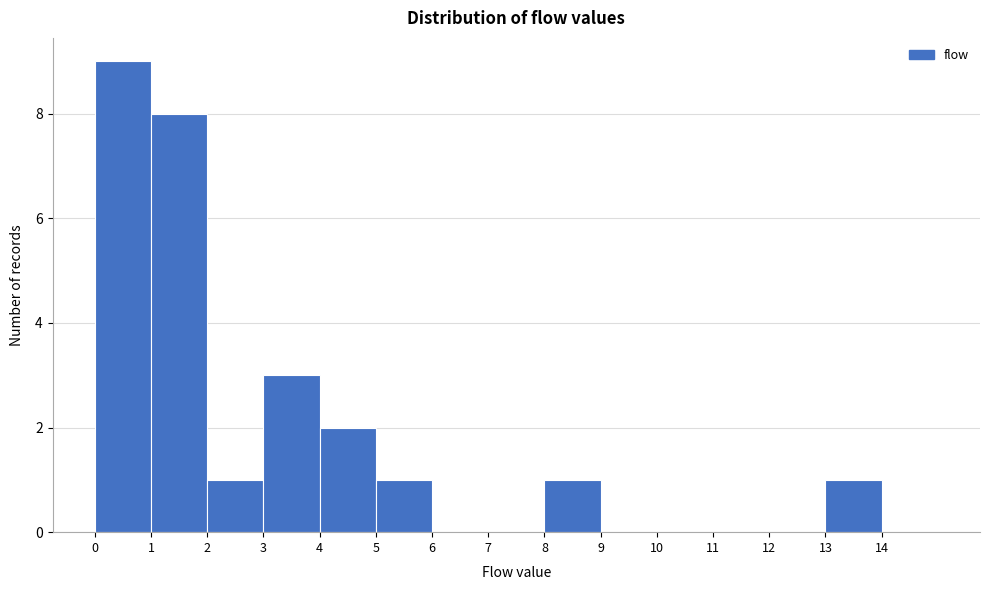

Reading left to right, transcribe this chart: for each bar, give the range it covers on the x-axis and its height. The values are not printed on the chart, so give them approximately, as read against the axis.

0 to 1: 9
1 to 2: 8
2 to 3: 1
3 to 4: 3
4 to 5: 2
5 to 6: 1
6 to 7: 0
7 to 8: 0
8 to 9: 1
9 to 10: 0
10 to 11: 0
11 to 12: 0
12 to 13: 0
13 to 14: 1
14 to 15: 0